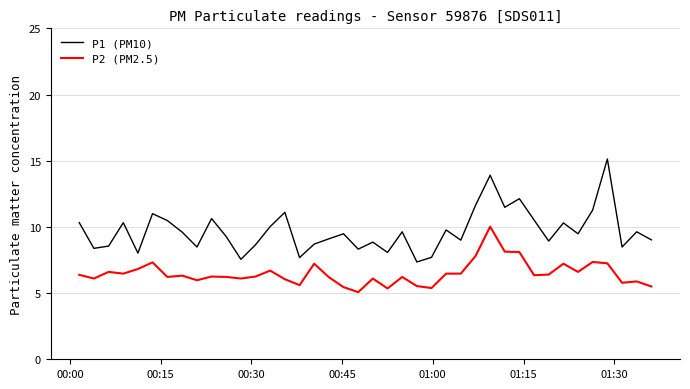

Which series has the widest spread of values?

P1 (PM10)